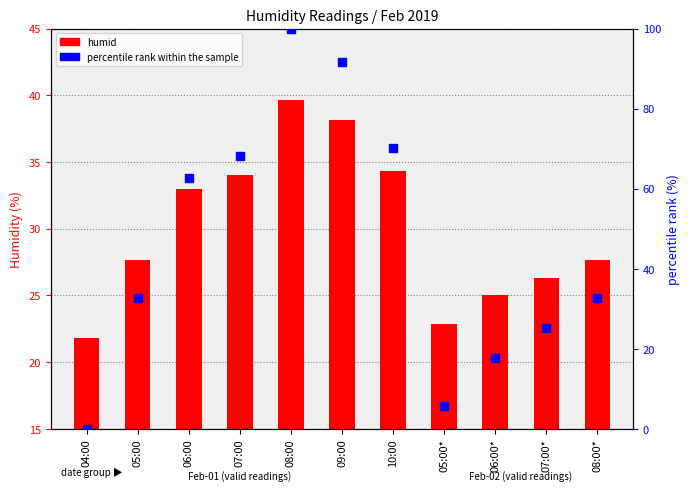

What are all the series names shown in the legend?

humid, percentile rank within the sample